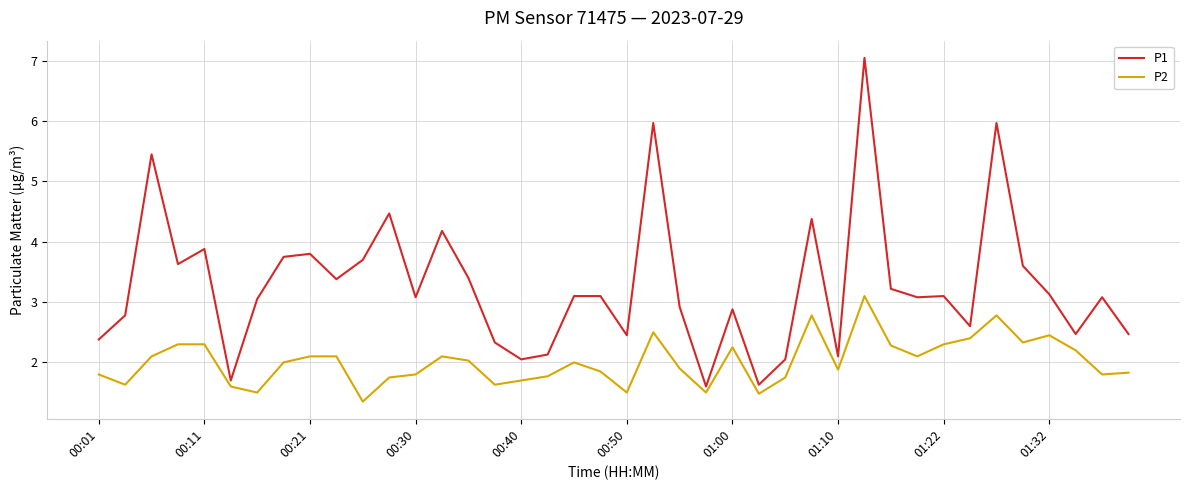

Rank the series by their maximum value, from highest to lowest.

P1, P2